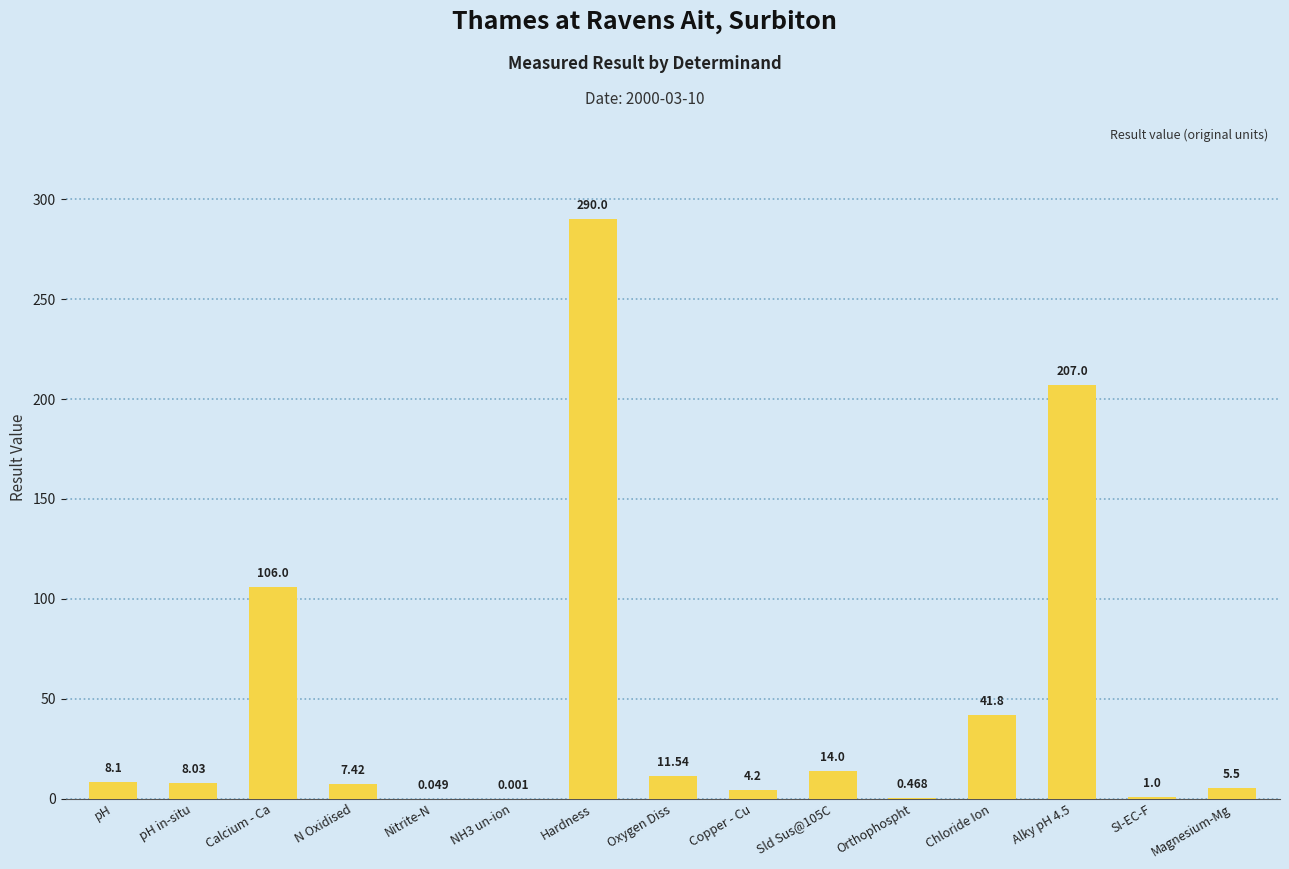

Which has a higher value, Alky pH 4.5 or N Oxidised?

Alky pH 4.5